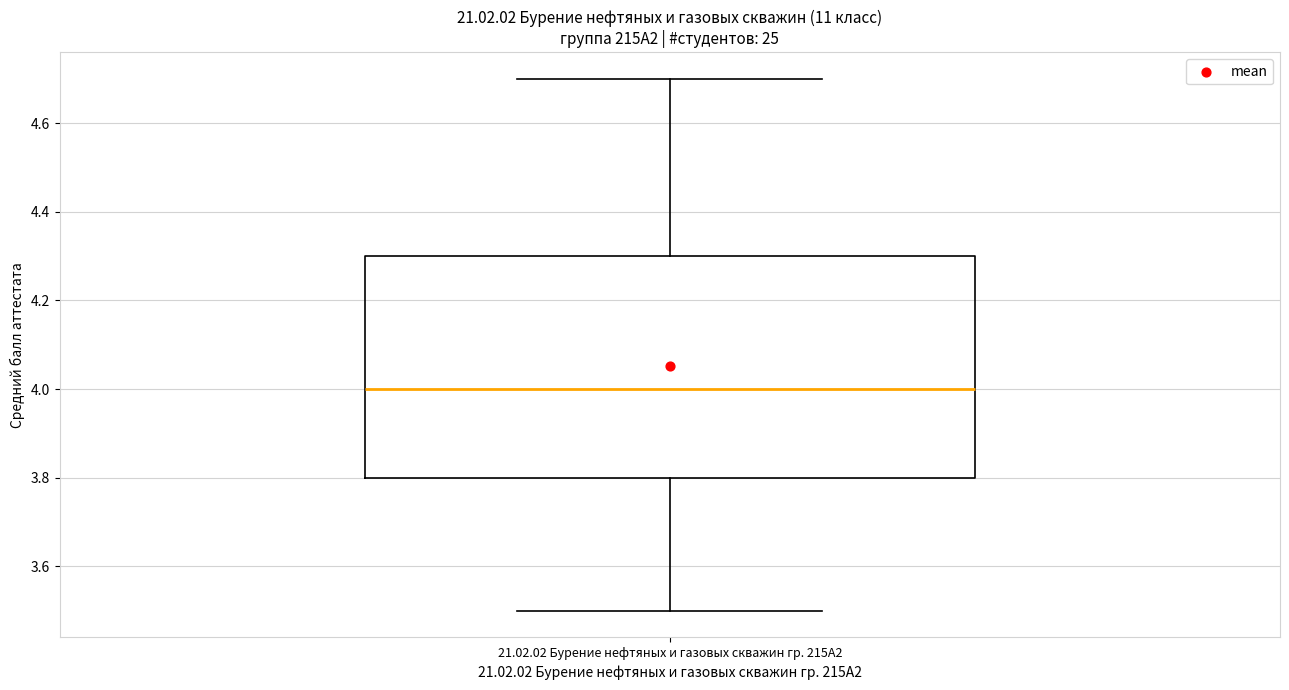

Transcribe this box plot: give where the median line is, the range the box spans, and where the two whiskers end, as read against the y-axis. The values are not printed on the chart, so give them approximately, as read against the axis.

median 4.0, box 3.8 to 4.3, whiskers 3.5 to 4.7